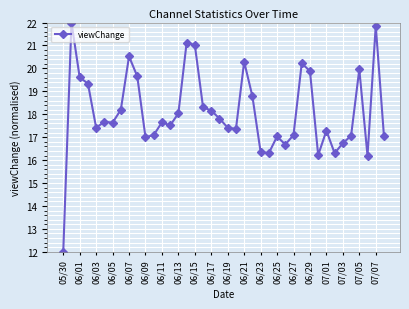

What is the smallest value displayed?

12.0